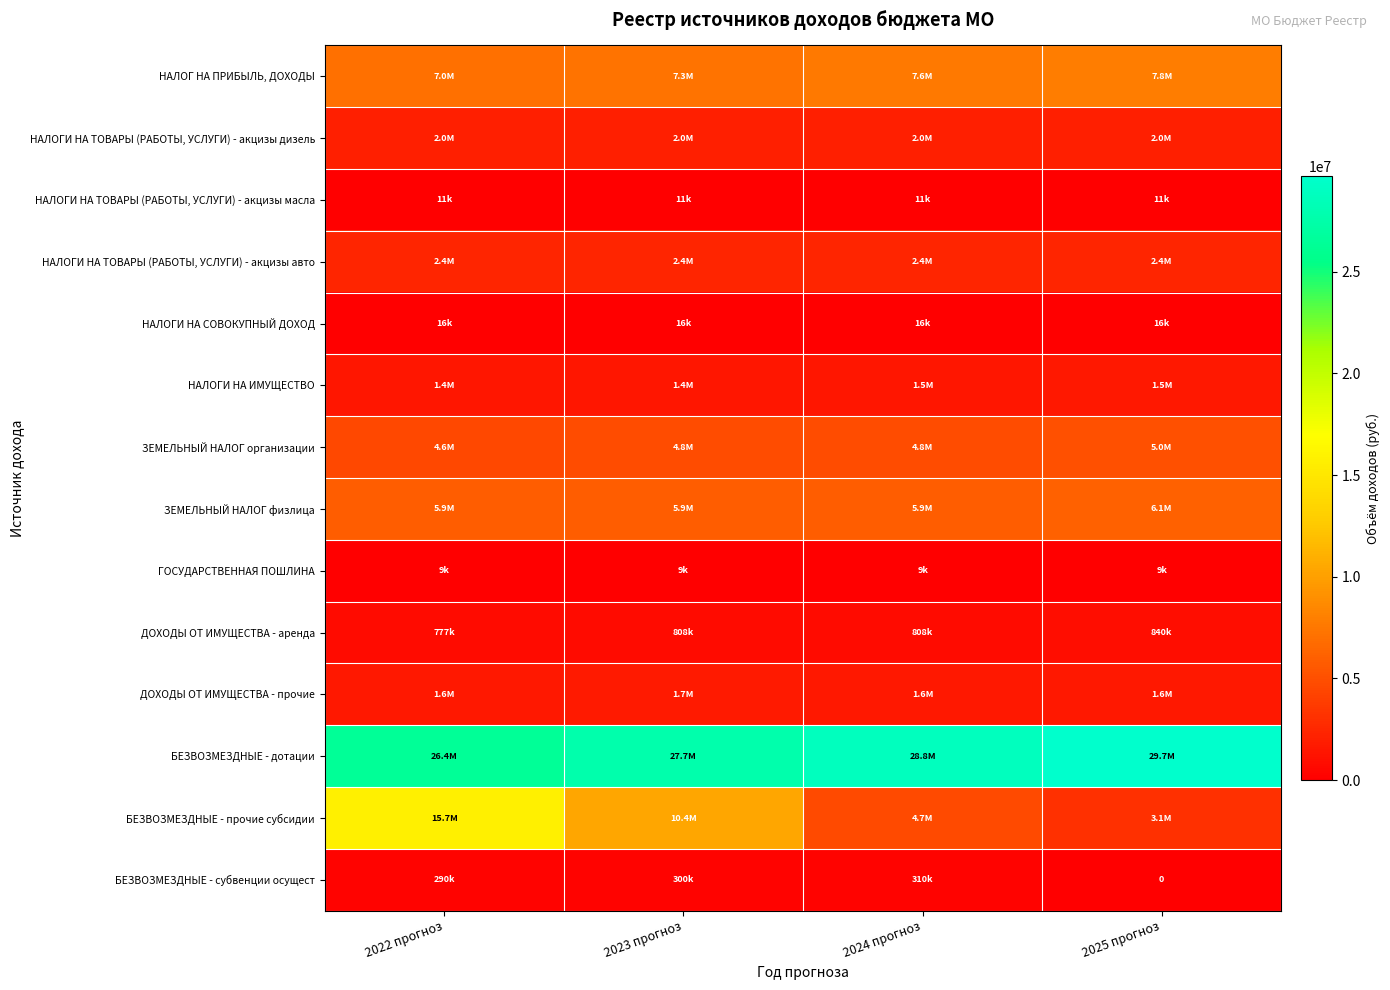

Rank the categories by НАЛОГИ НА ИМУЩЕСТВО value from lowest to highest.

2022 прогноз, 2023 прогноз, 2024 прогноз, 2025 прогноз